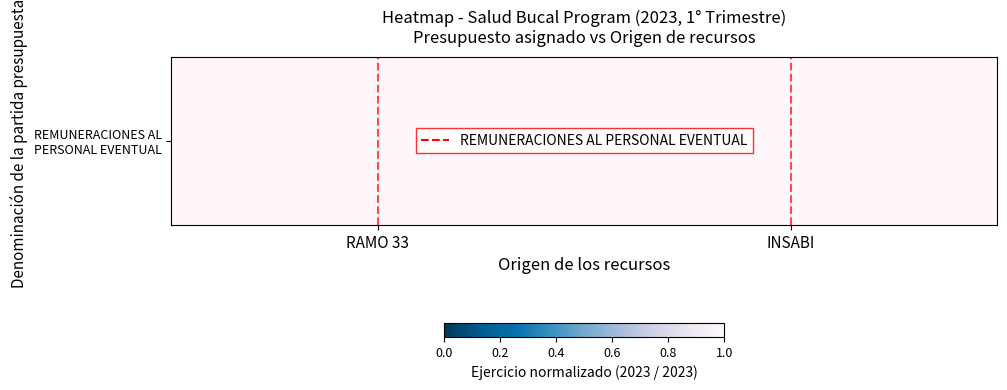

Is it true that Partida equals 0 at RAMO 33?

False